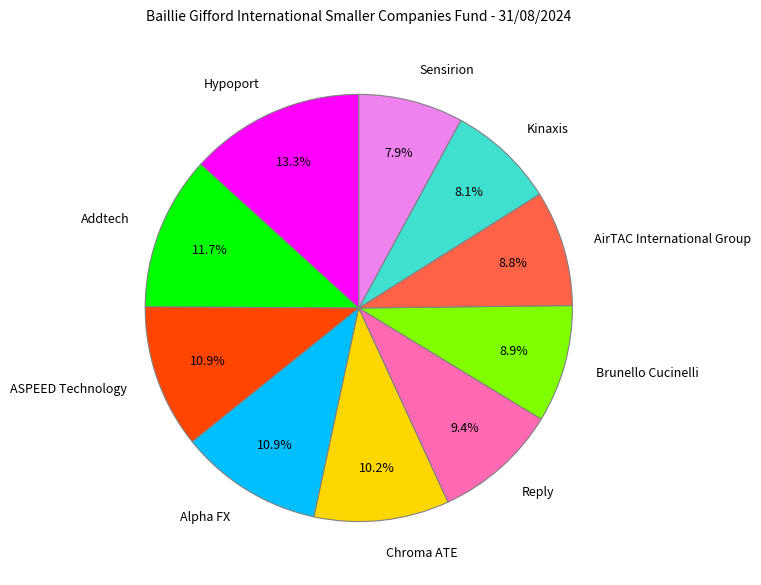

To the nearest percent, what portion does Reply represent?

9%